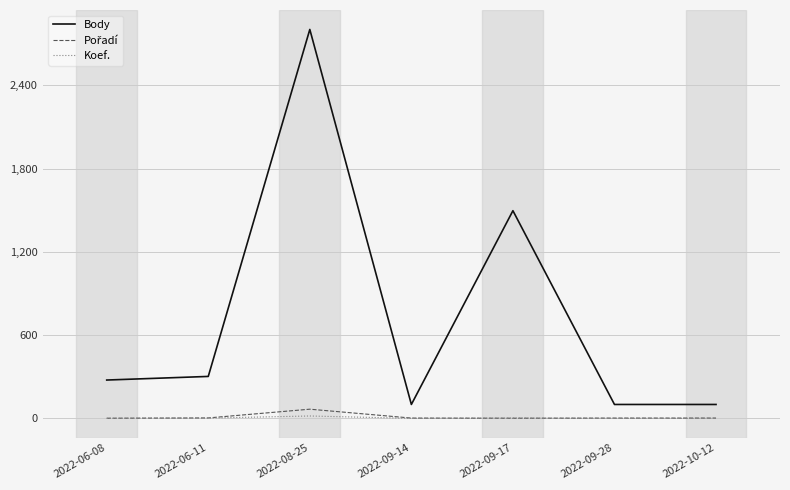

Which series has the largest total across all categories?

Body